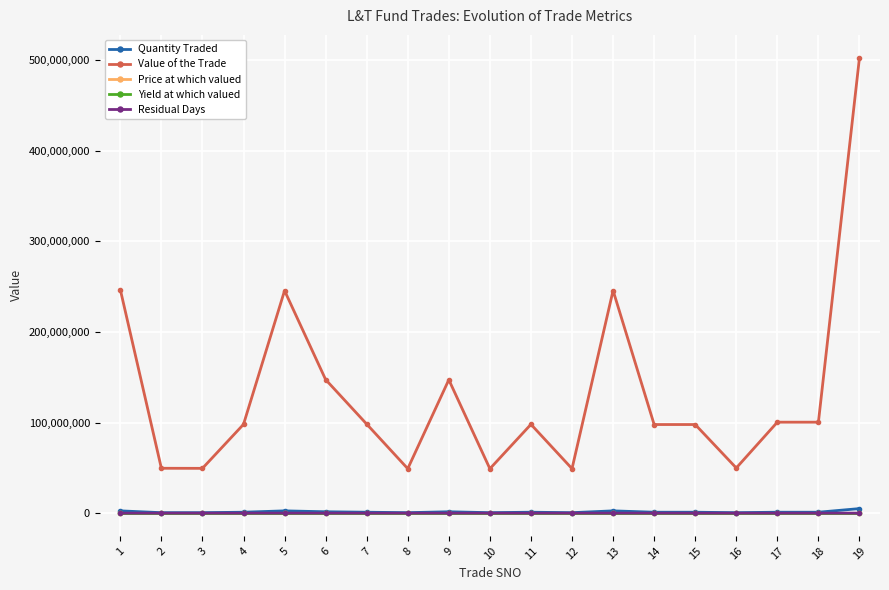

Is the value of Price at which valued at 2 greater than the value of Value of the Trade at 12?

No